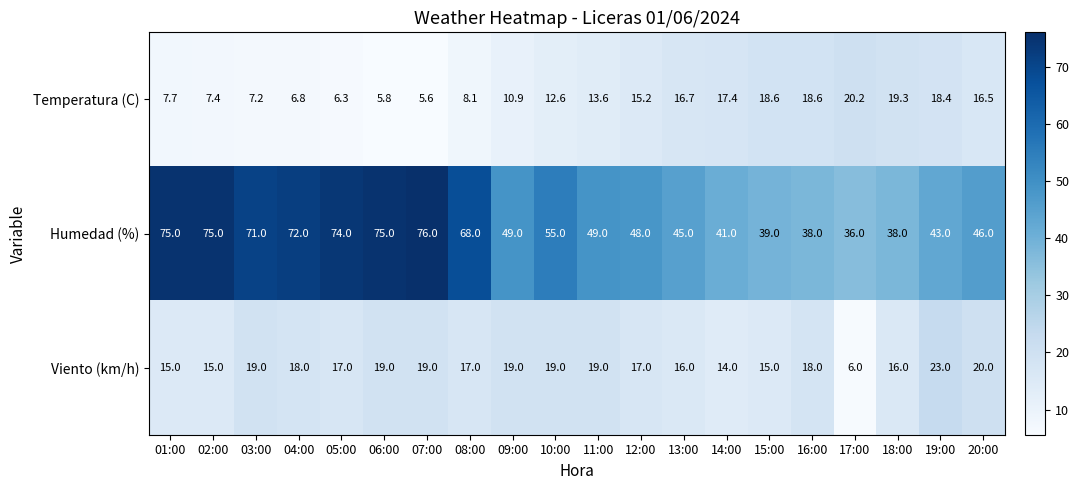

What is the average value of the Temperatura (C) series?

12.6